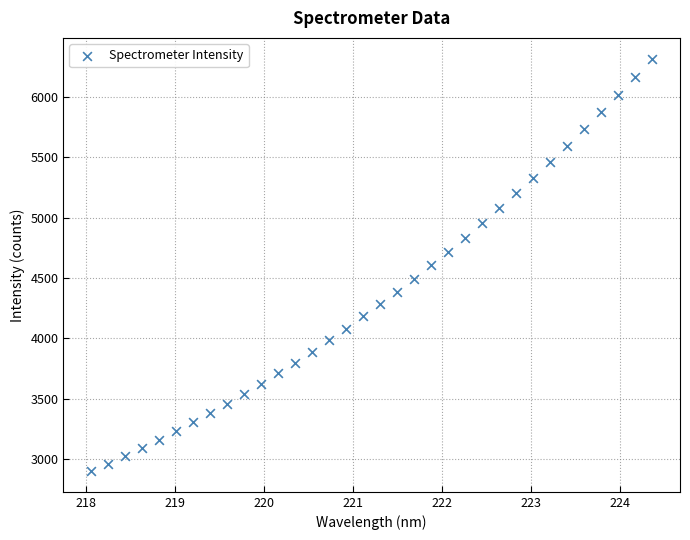

What is the range of X values (max minus min)?

6.3